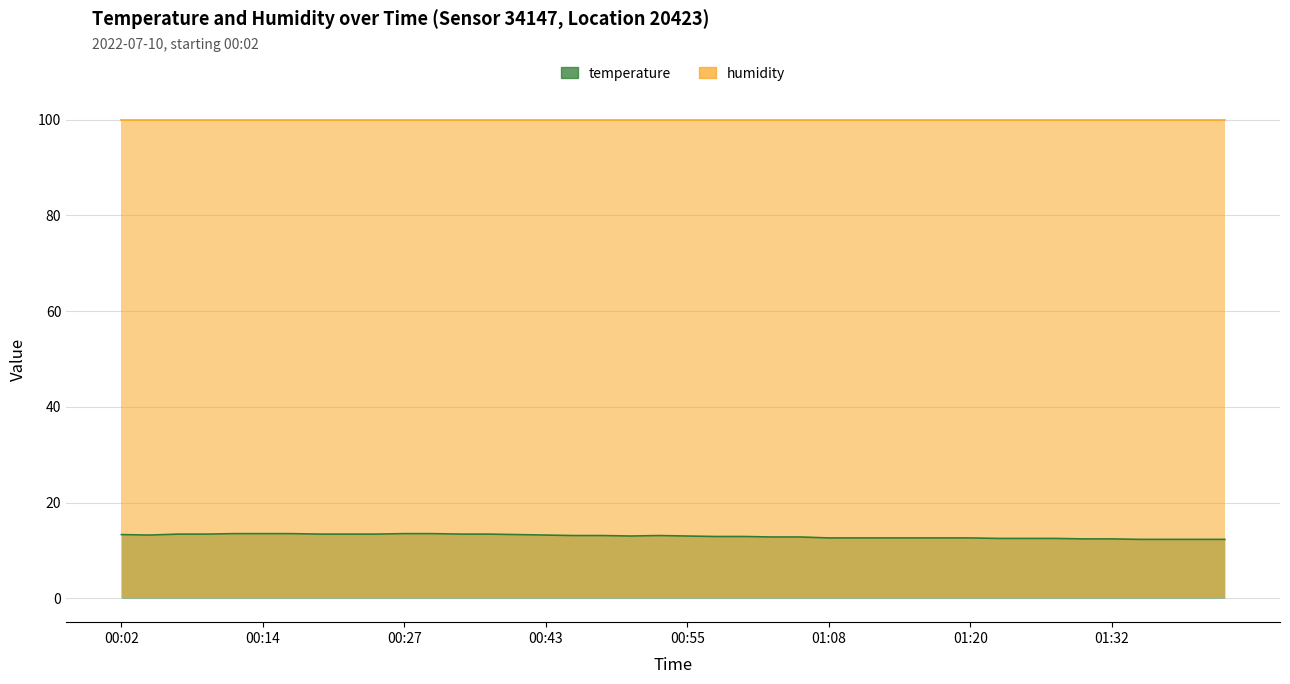

Where is the first local minimum?

00:04